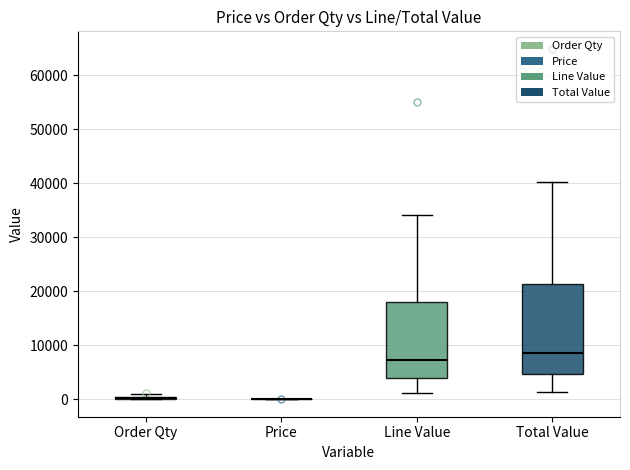

Which box is the tallest, from its lower edge to its upper edge?

Total Value